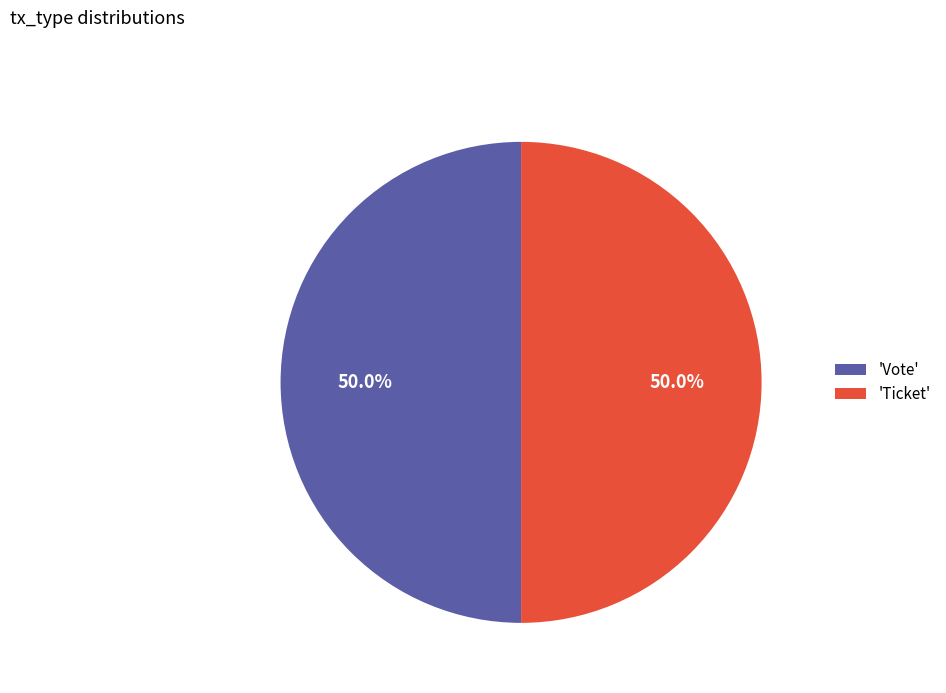

What is the ratio of the value at 'Ticket' to the value at 'Vote'?

1.0